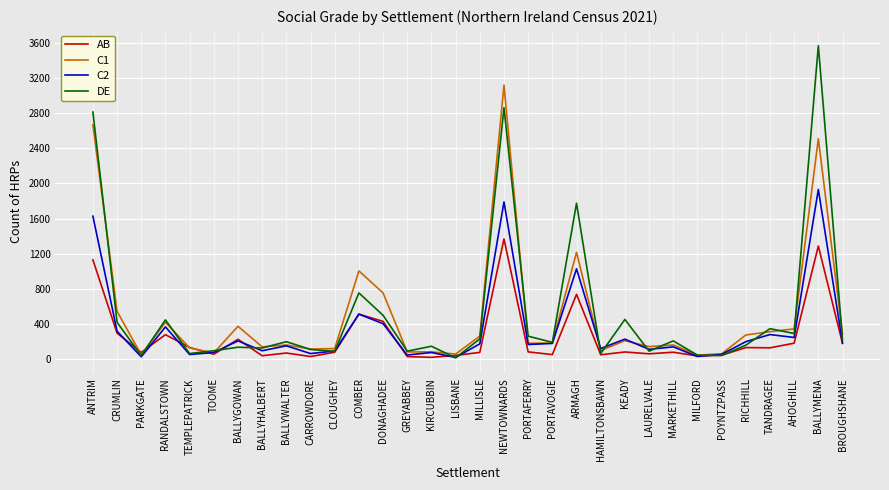

What is the lowest value of the C2 series?

21